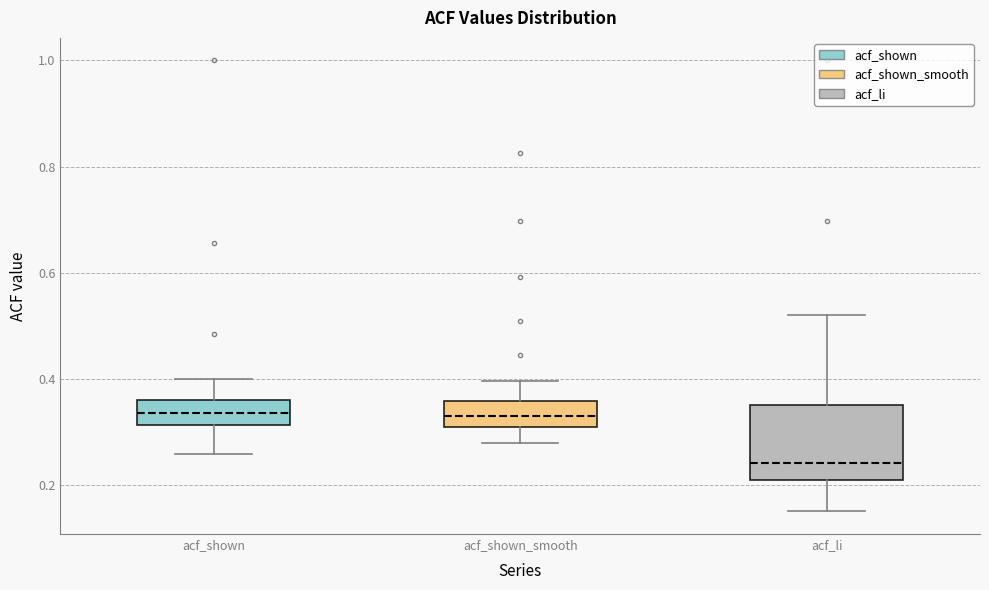

Where does the median line of the box for acf_shown sit on the y-axis? The values are not printed on the chart, so give them approximately, as read against the axis.

0.34